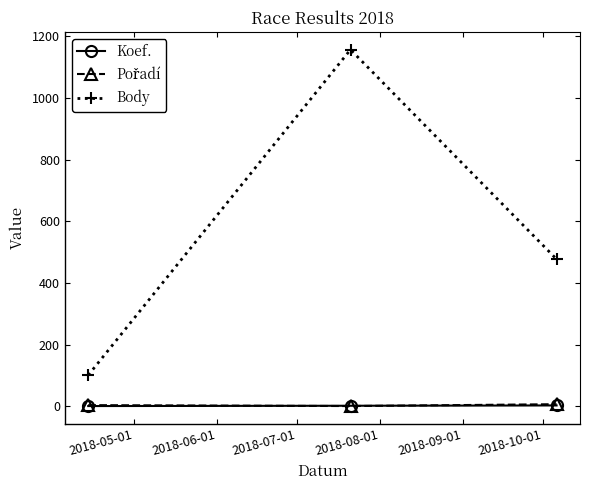

What is the maximum value shown in the chart?

1156